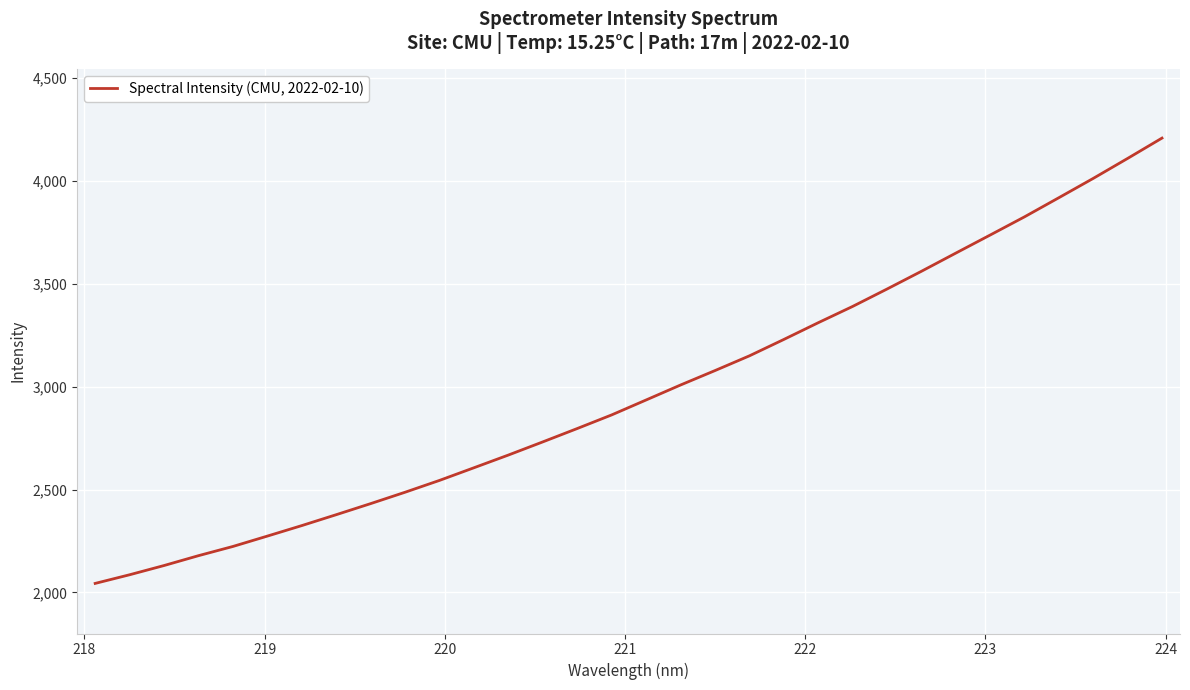

What is the maximum value shown in the chart?

4209.1